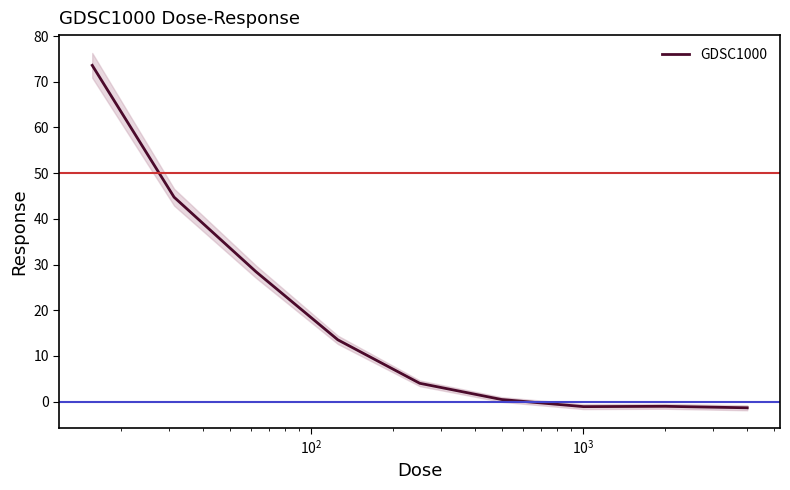

At which label is the value closest to 36?

$\mathdefault{10^{2}}$